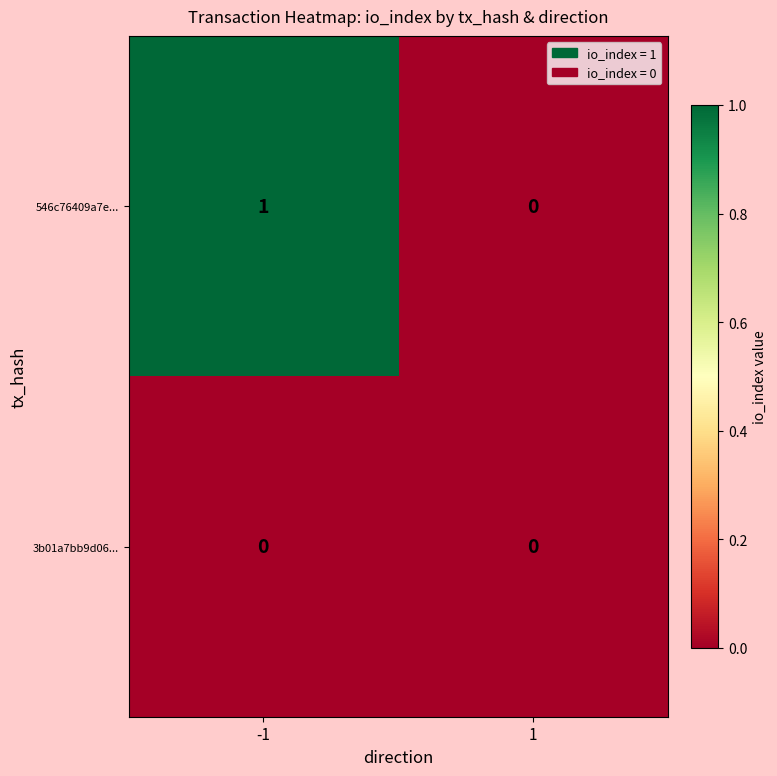

Which series has the largest total across all categories?

546c76409a7e...